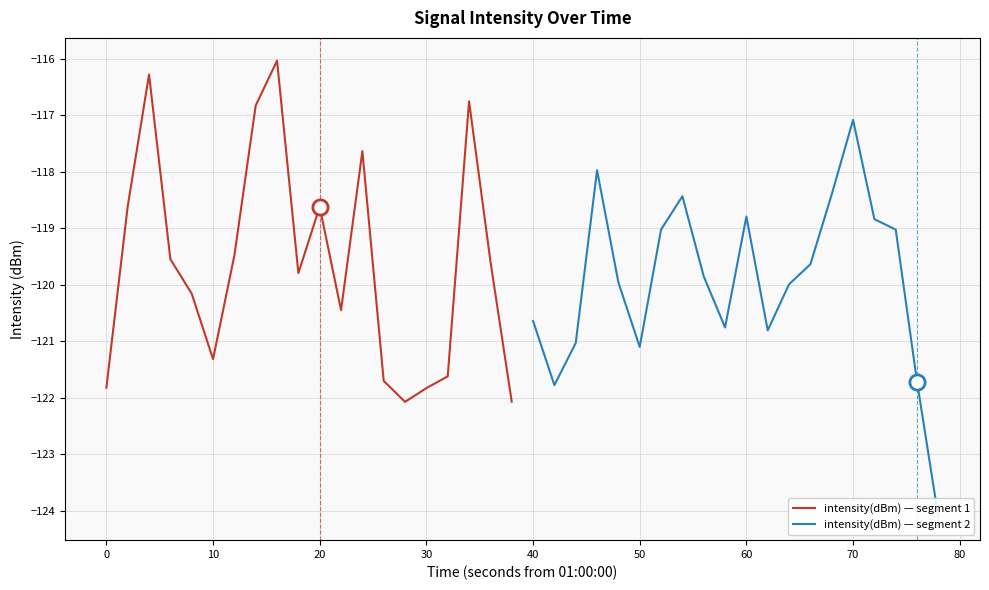

Which series has the largest total across all categories?

intensity(dBm) — segment 1